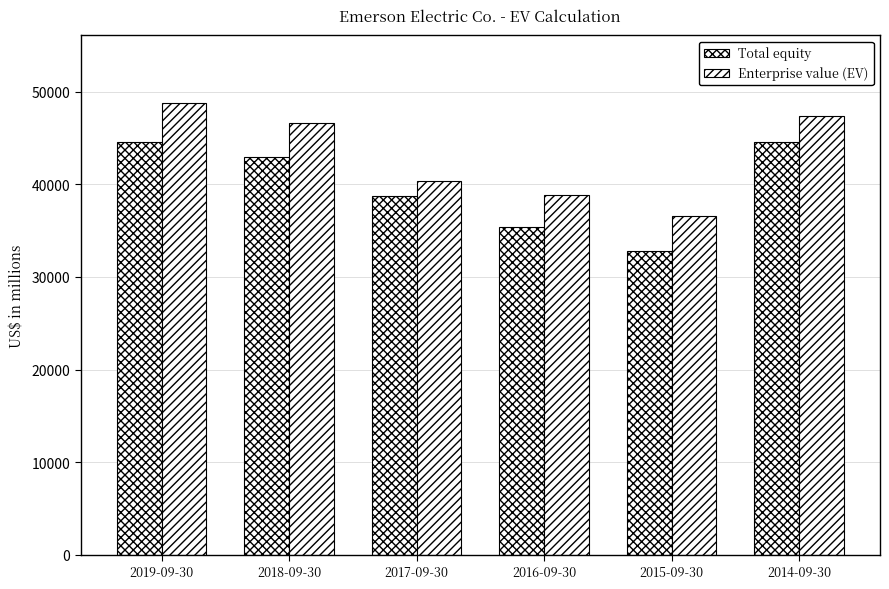

Does the chart contain stacked bars?

No